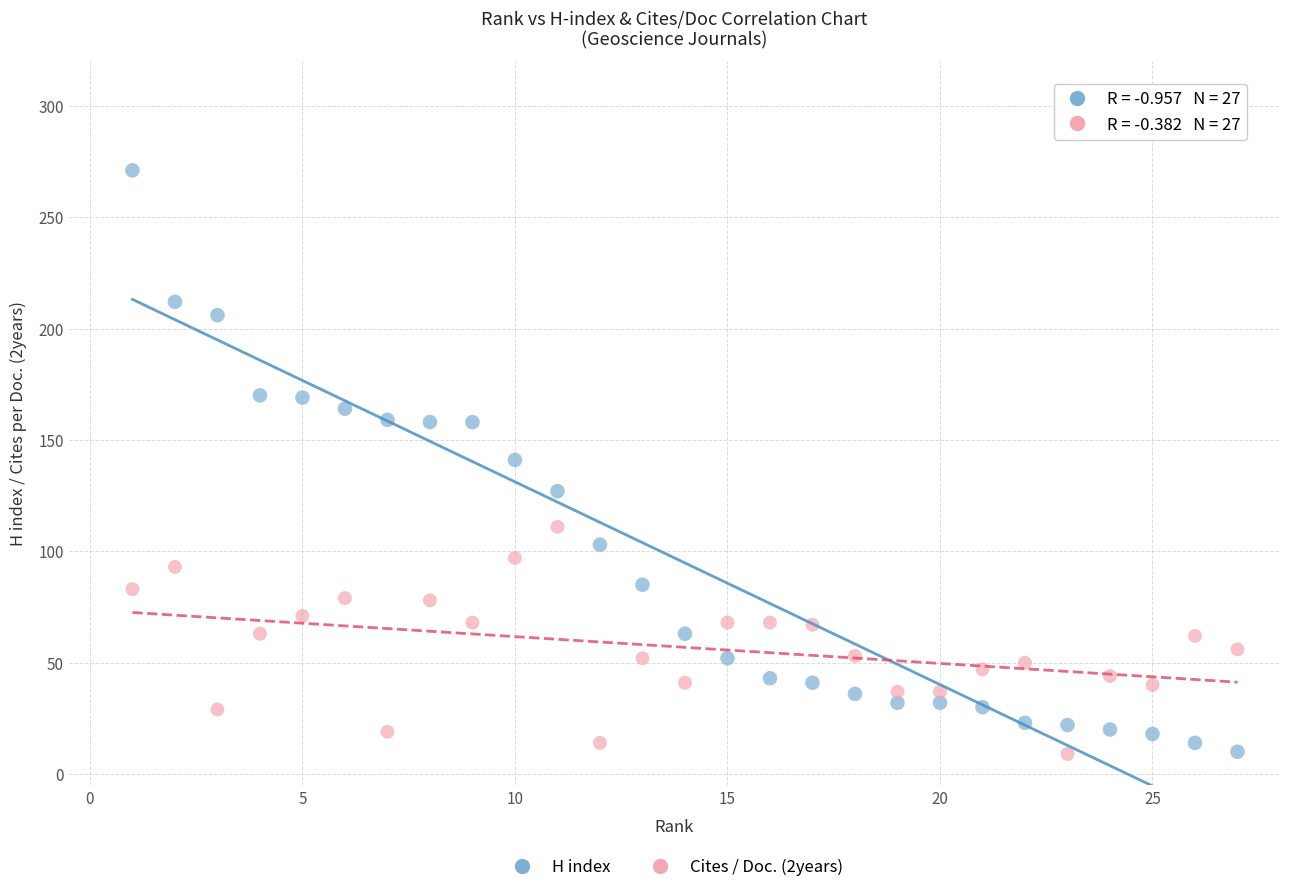

Across all data points, what is the range of Y values (max minus min)?

262